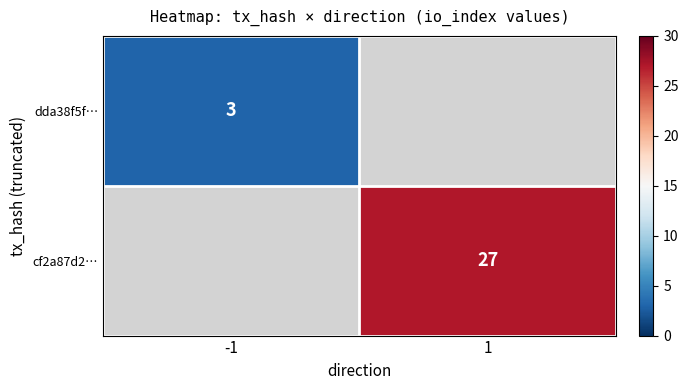

How many data points does each series have?

2